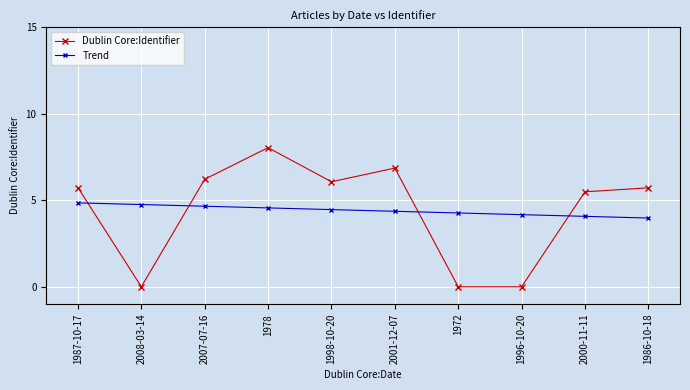

What is the difference between the Trend values at 1978 and 2001-12-07?

0.2